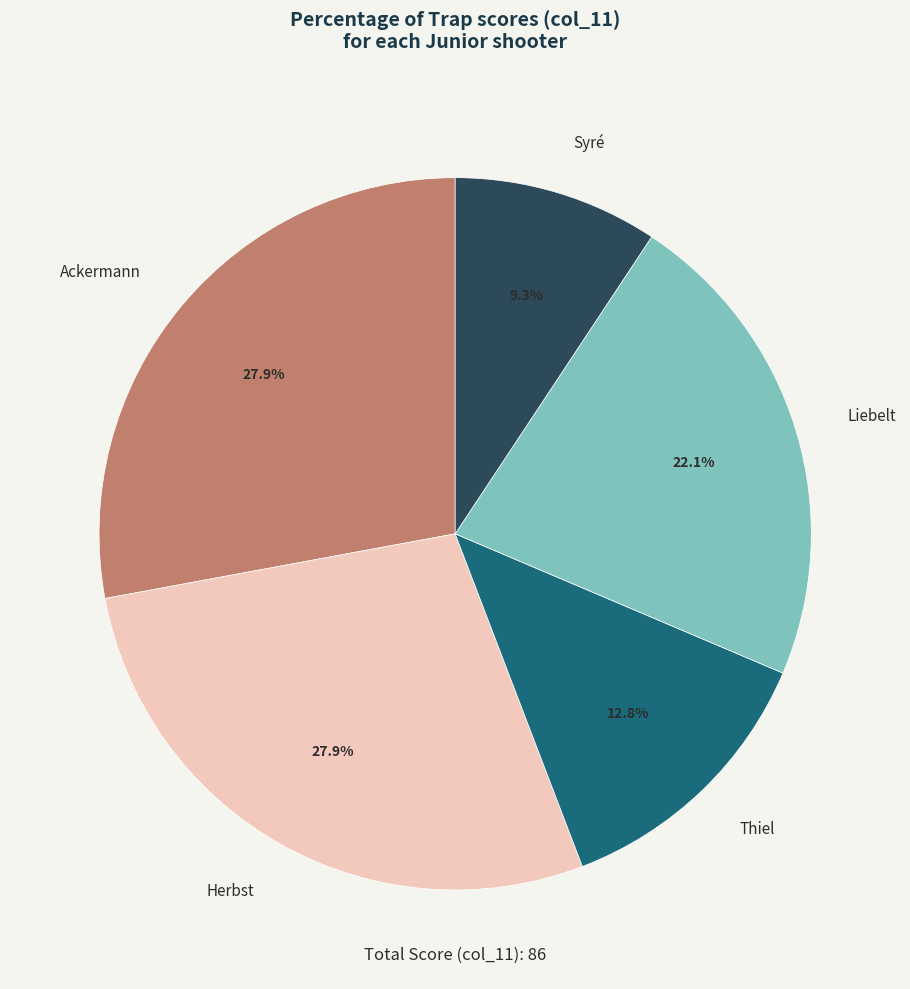

How many slices are in this pie chart?

5